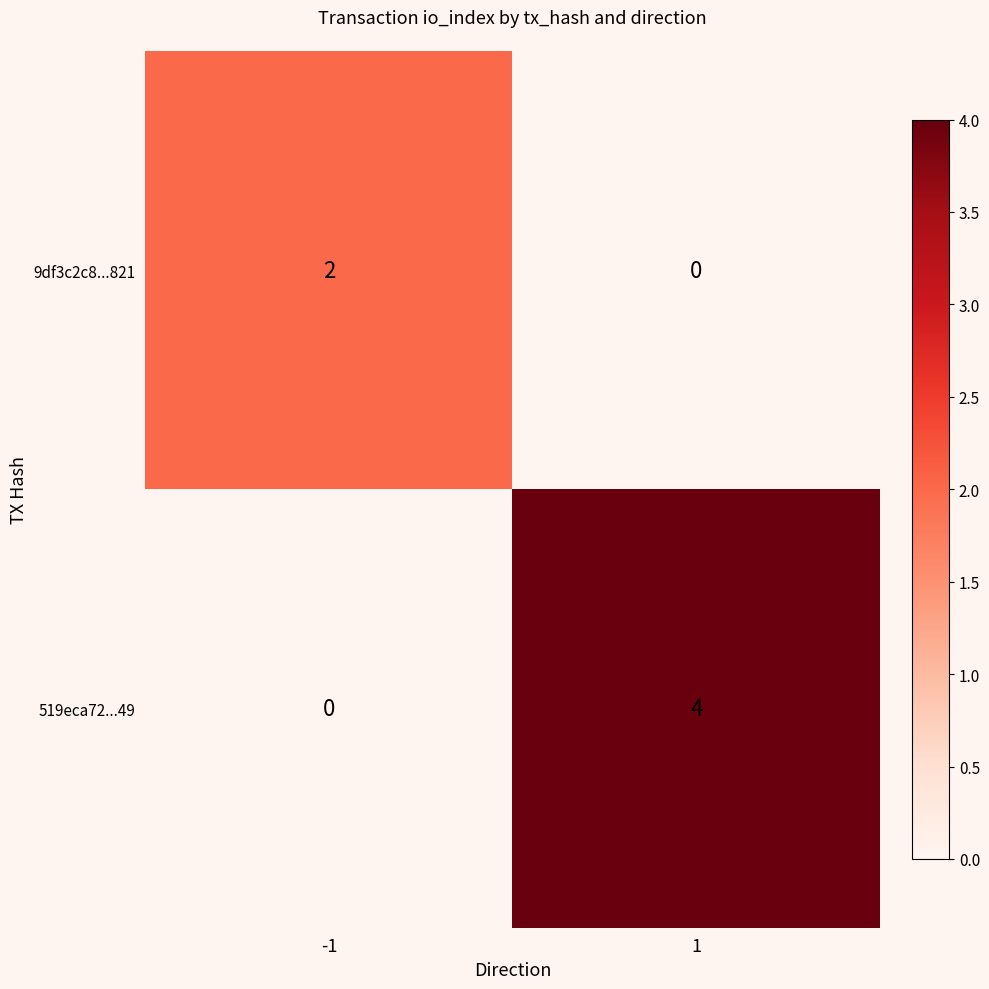

Between -1 and 1, which series saw the biggest shift?

519eca72...49